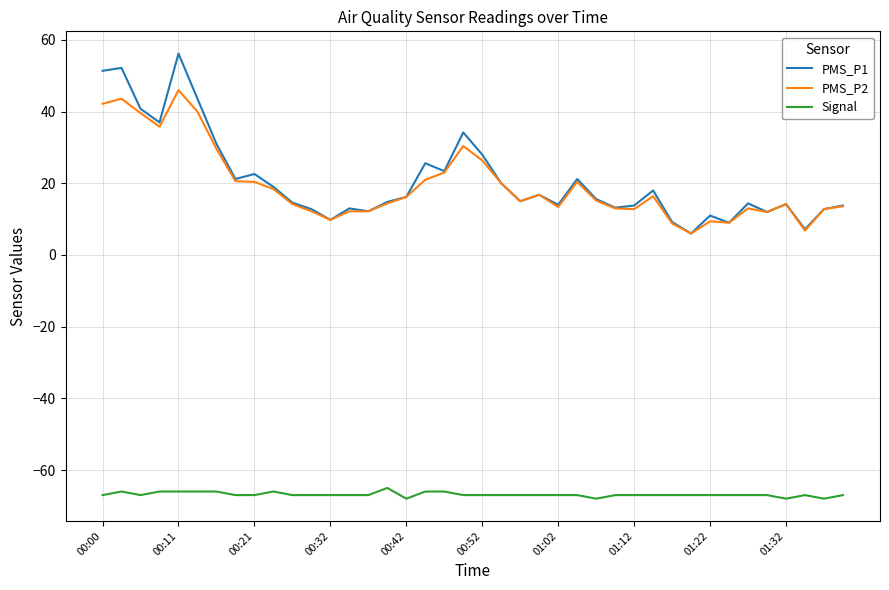

True or false: PMS_P1 and Signal cross at least once.

False